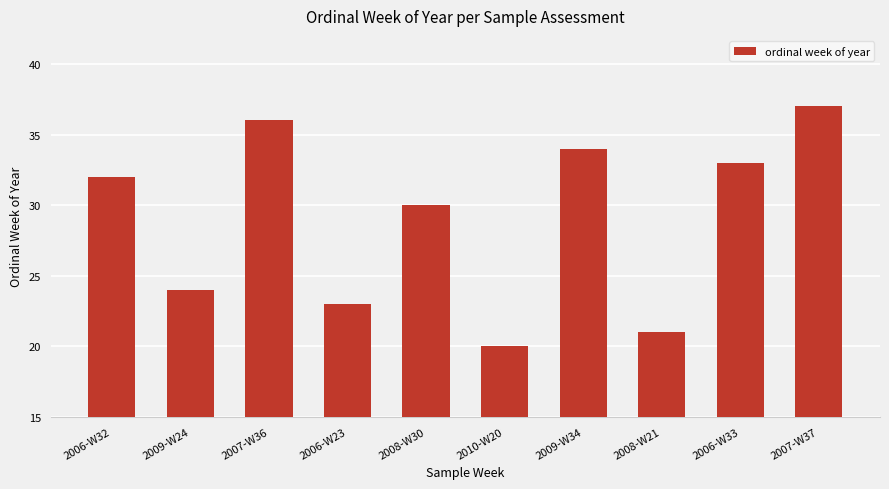

Reading left to right, extract all data points from this chart.

2006-W32=32	2009-W24=24	2007-W36=36	2006-W23=23	2008-W30=30	2010-W20=20	2009-W34=34	2008-W21=21	2006-W33=33	2007-W37=37